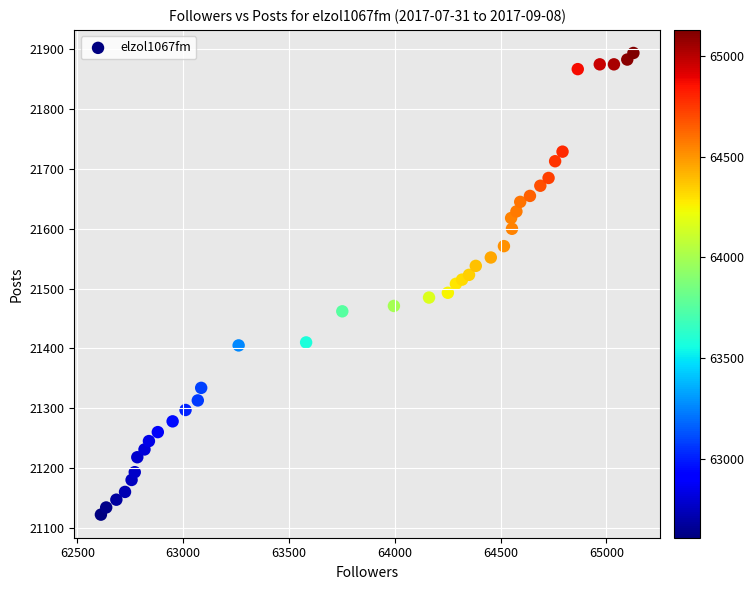

What is the range of X values (max minus min)?

2517